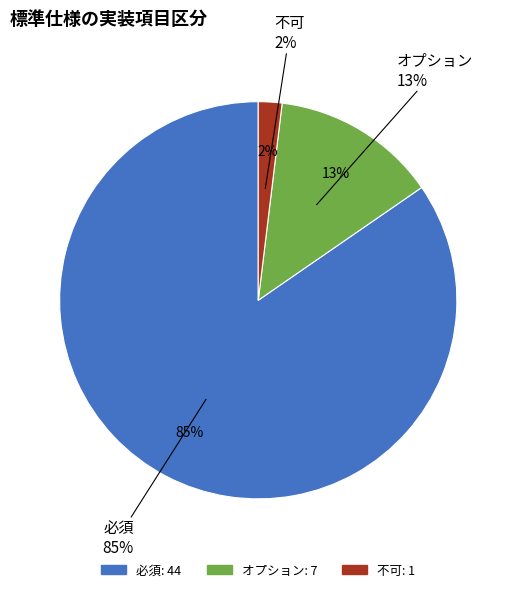

What is the change in value from 必須 to 不可?

-43